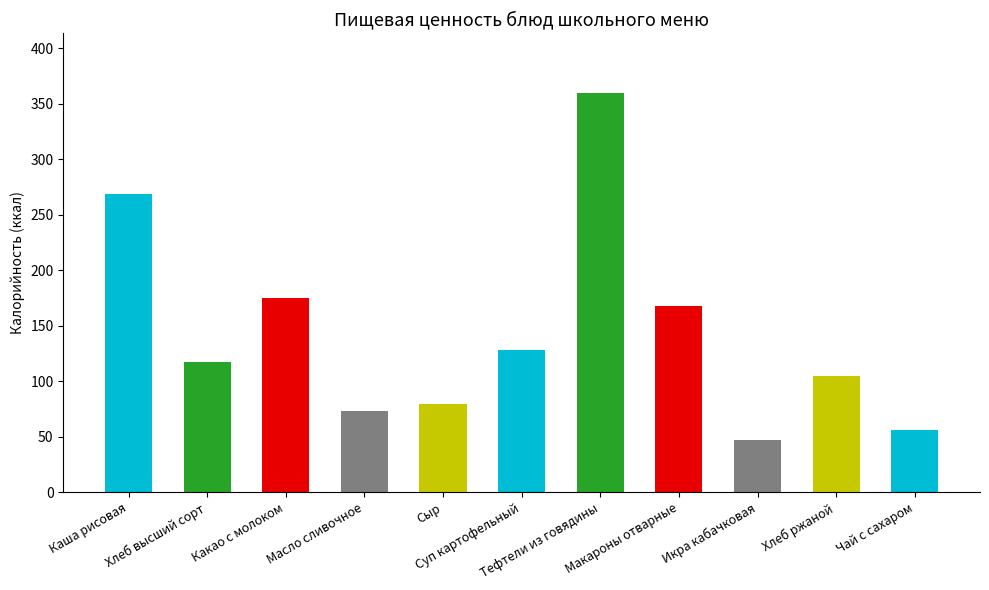

Which series has the largest total across all categories?

Калорийность